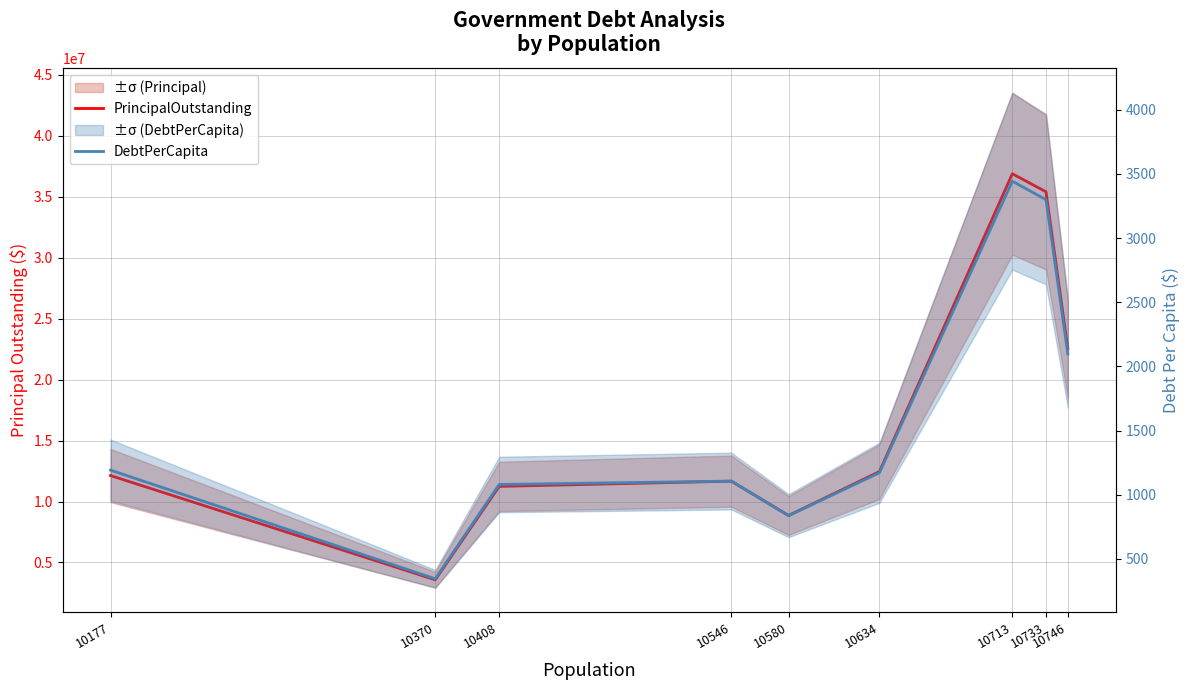

What is the sum of all DebtPerCapita values?

14570.8